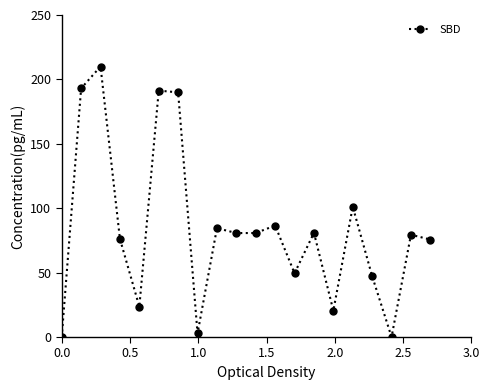

How many interior local valleys (lower than both neighbors) does the data have?

6